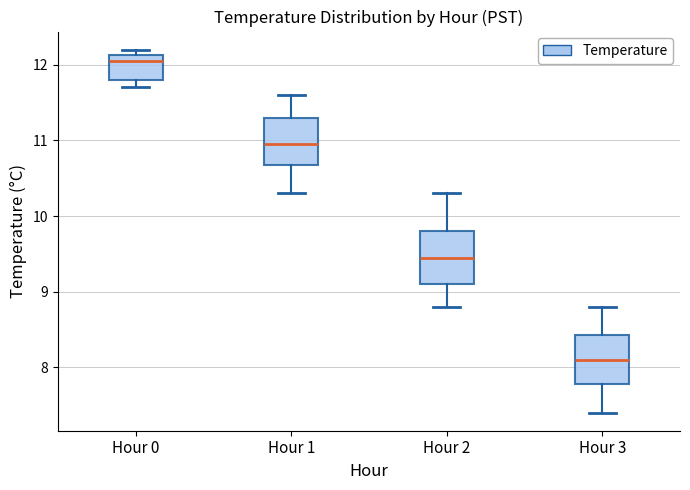

Which box's median line is the lowest?

Hour 3